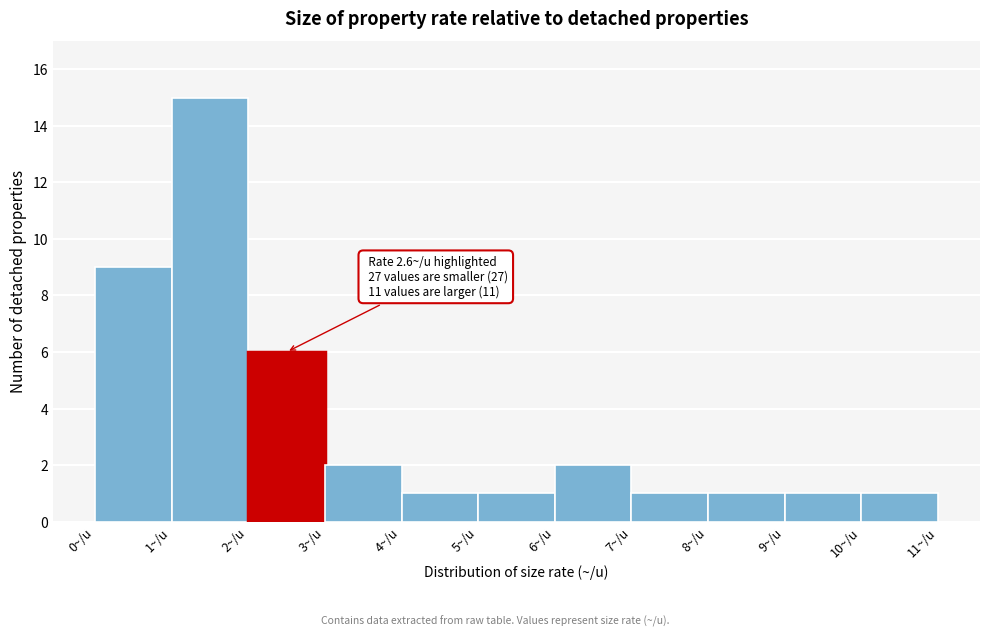

Over which range of the x-axis is the bar tallest?

1 to 2